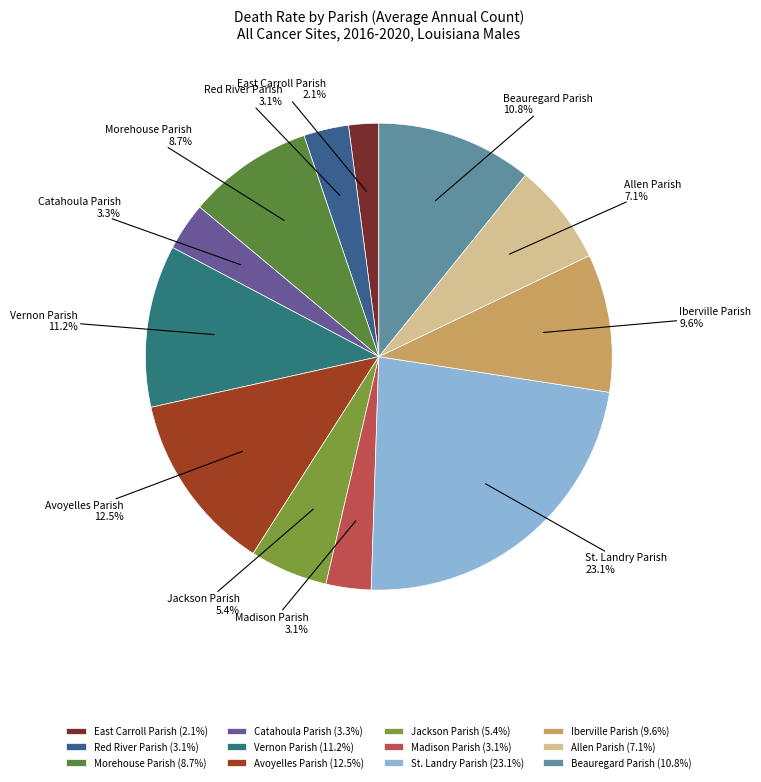

To the nearest percent, what is the combined percentage of Beauregard Parish and Jackson Parish?

16%